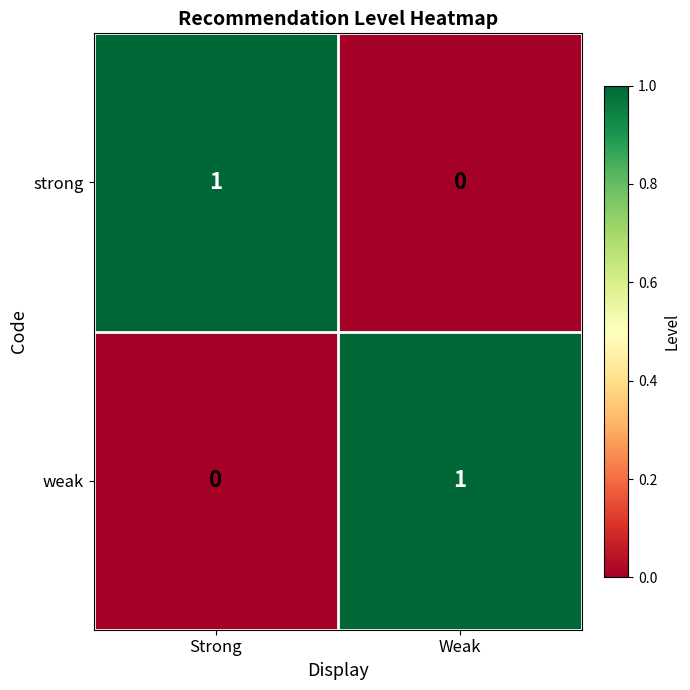

Reading right to left, extract all data points from this chart.

strong: Weak=0	Strong=1
weak: Weak=1	Strong=0